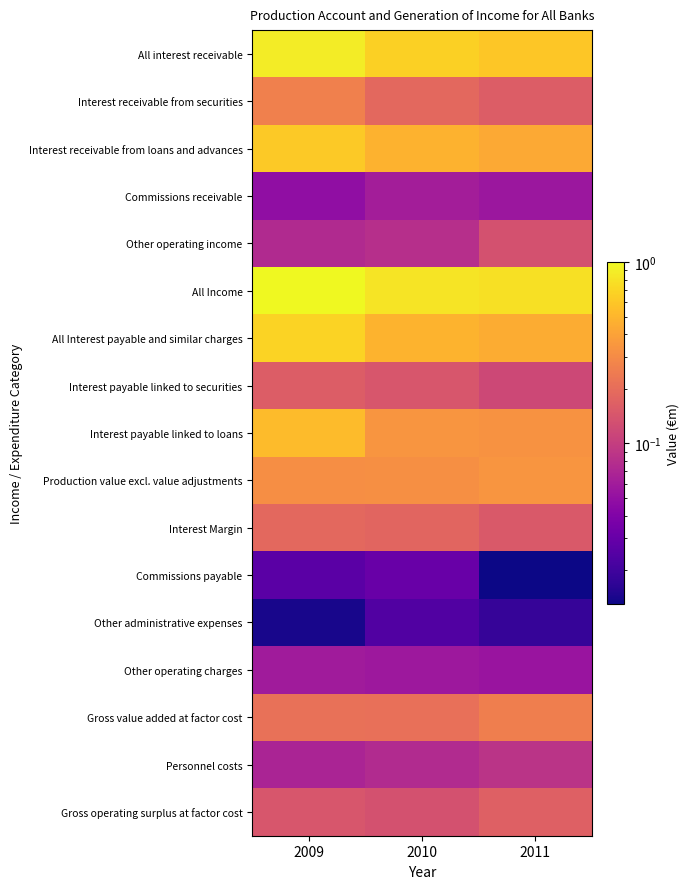

Reading left to right, list all the values displayed in this chart.

All interest receivable: 2009=0.9	2010=0.7	2011=0.6
Interest receivable from securities: 2009=0.3	2010=0.2	2011=0.2
Interest receivable from loans and advances: 2009=0.6	2010=0.5	2011=0.4
Commissions receivable: 2009=0.0	2010=0.1	2011=0.1
Other operating income: 2009=0.1	2010=0.1	2011=0.1
All Income: 2009=1.0	2010=0.8	2011=0.8
All Interest payable and similar charges: 2009=0.7	2010=0.5	2011=0.4
Interest payable linked to securities: 2009=0.2	2010=0.1	2011=0.1
Interest payable linked to loans: 2009=0.5	2010=0.3	2011=0.3
Production value excl. value adjustments: 2009=0.3	2010=0.3	2011=0.3
Interest Margin: 2009=0.2	2010=0.2	2011=0.2
Commissions payable: 2009=0.0	2010=0.0	2011=0.0
Other administrative expenses: 2009=0.0	2010=0.0	2011=0.0
Other operating charges: 2009=0.1	2010=0.1	2011=0.1
Gross value added at factor cost: 2009=0.2	2010=0.2	2011=0.3
Personnel costs: 2009=0.1	2010=0.1	2011=0.1
Gross operating surplus at factor cost: 2009=0.1	2010=0.1	2011=0.2